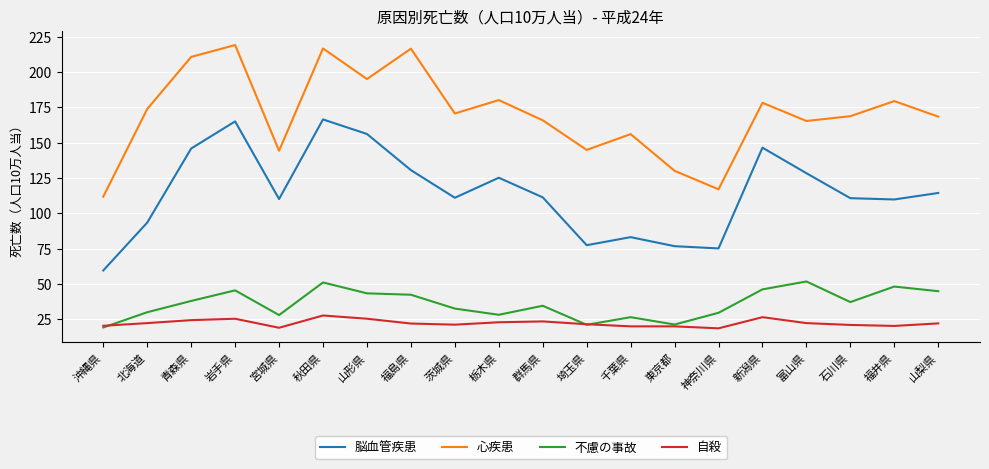

What is the maximum value shown in the chart?

219.2